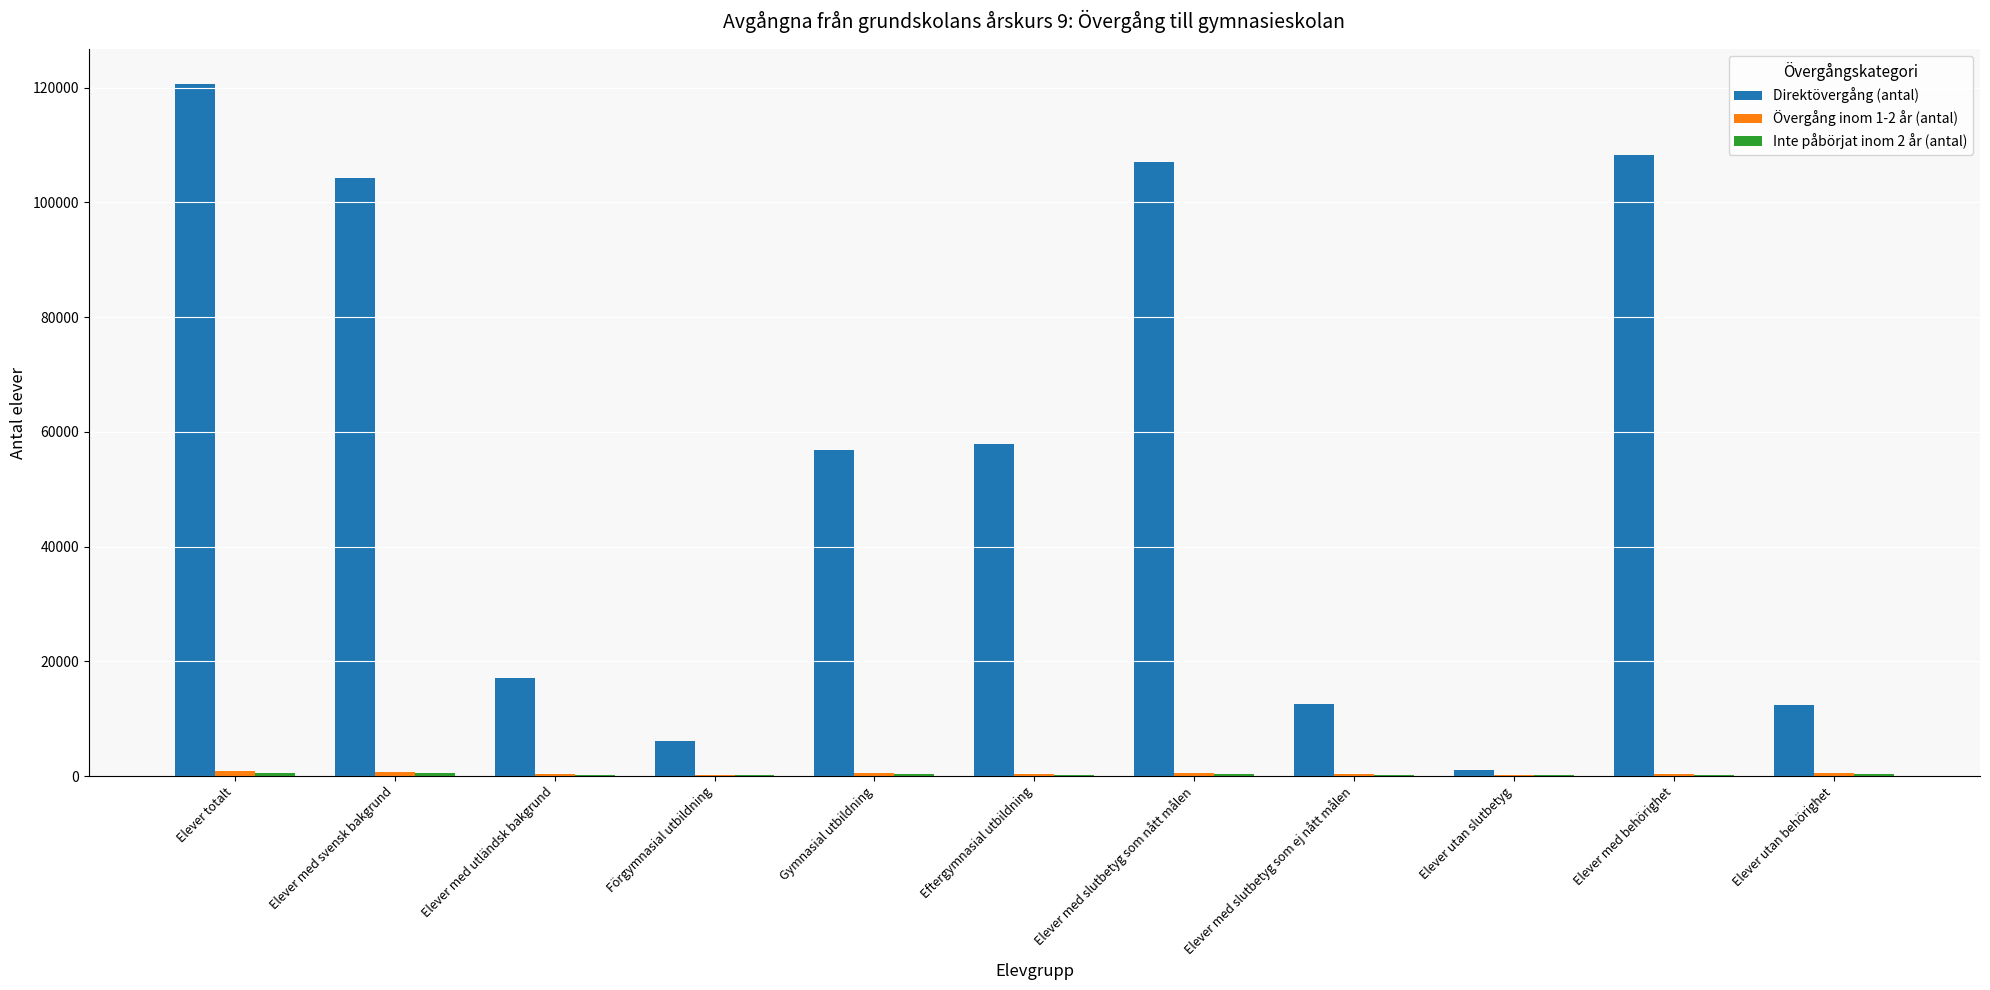

Between Elever med slutbetyg som ej nått målen and Elever utan slutbetyg, which series saw the biggest shift?

Direktövergång (antal)